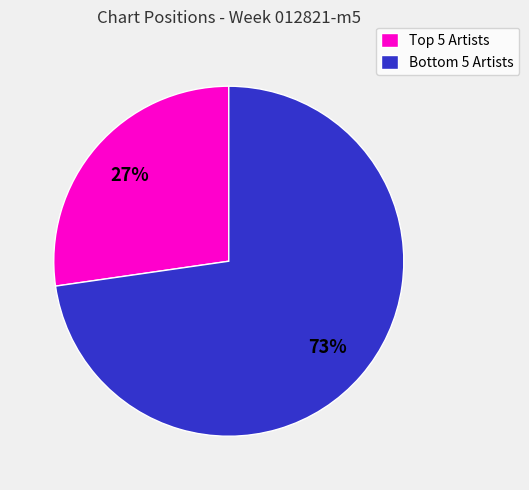

To the nearest percent, what is the average slice percentage?

50%